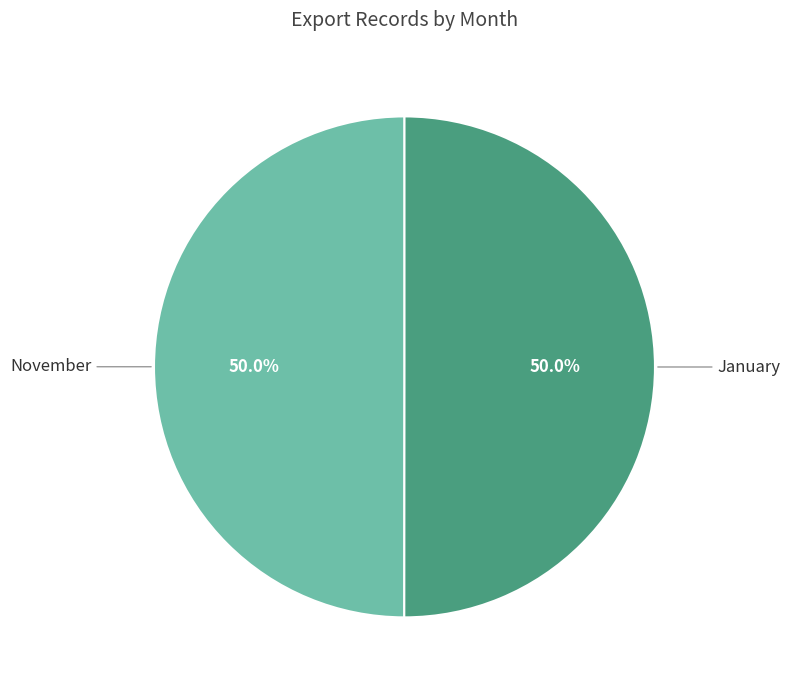

How many slices are in this pie chart?

2